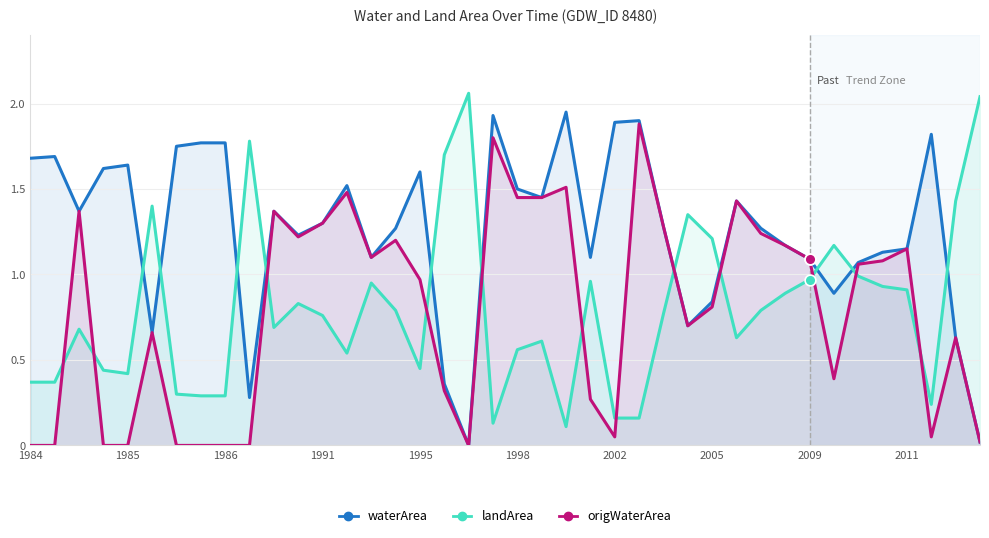

What is the total value across all series at 19?

3.9